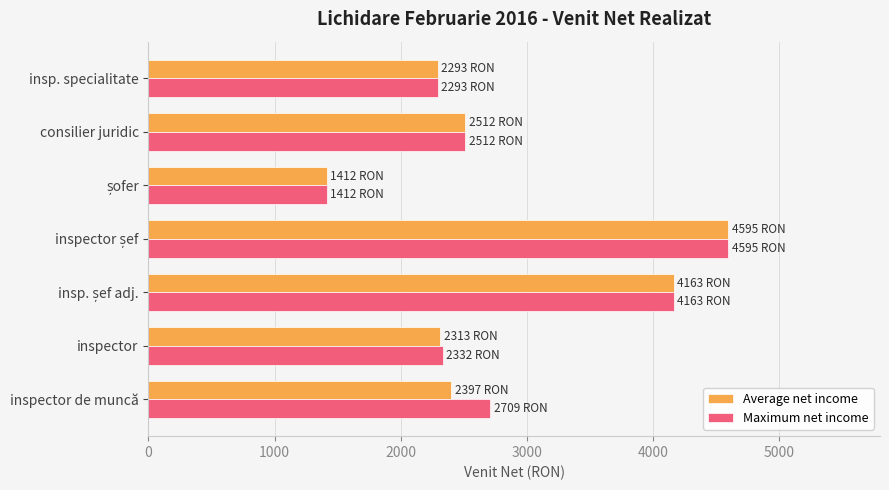

Between inspector de muncă and insp. specialitate, which series saw the biggest shift?

Maximum net income